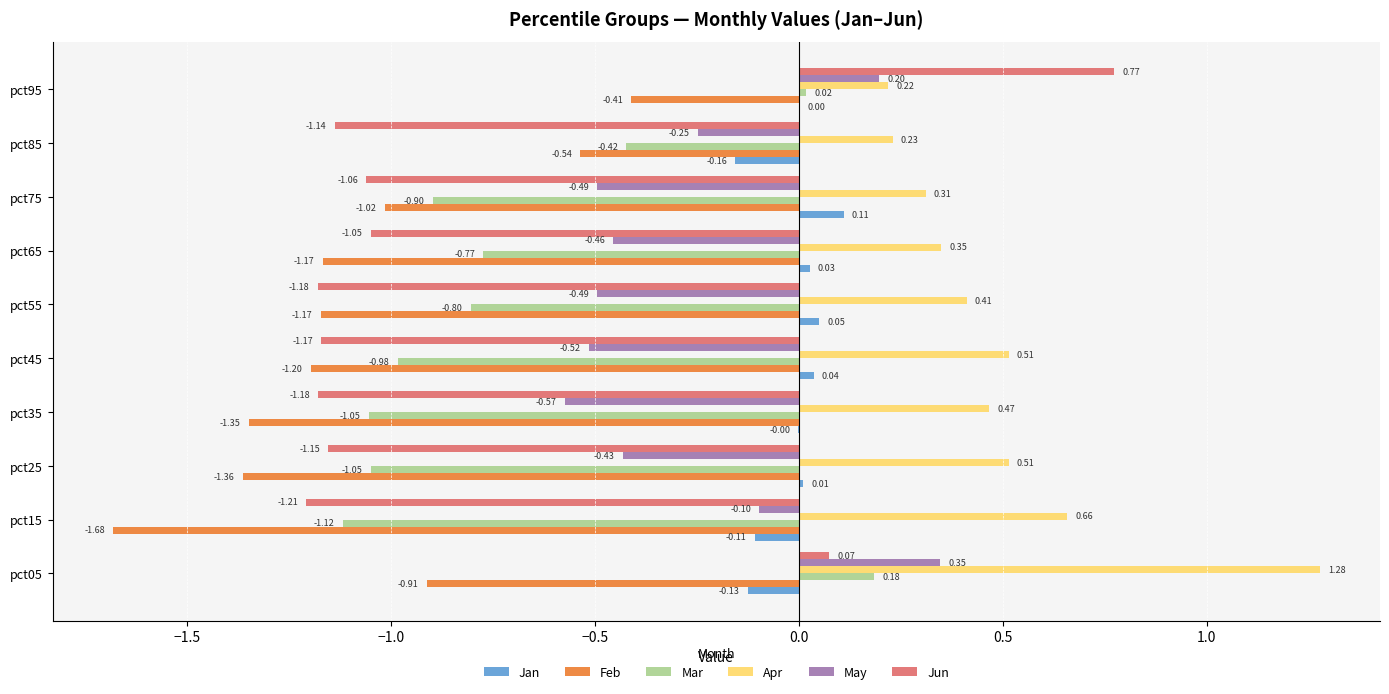

At which category is the sum across all series the highest?

pct05